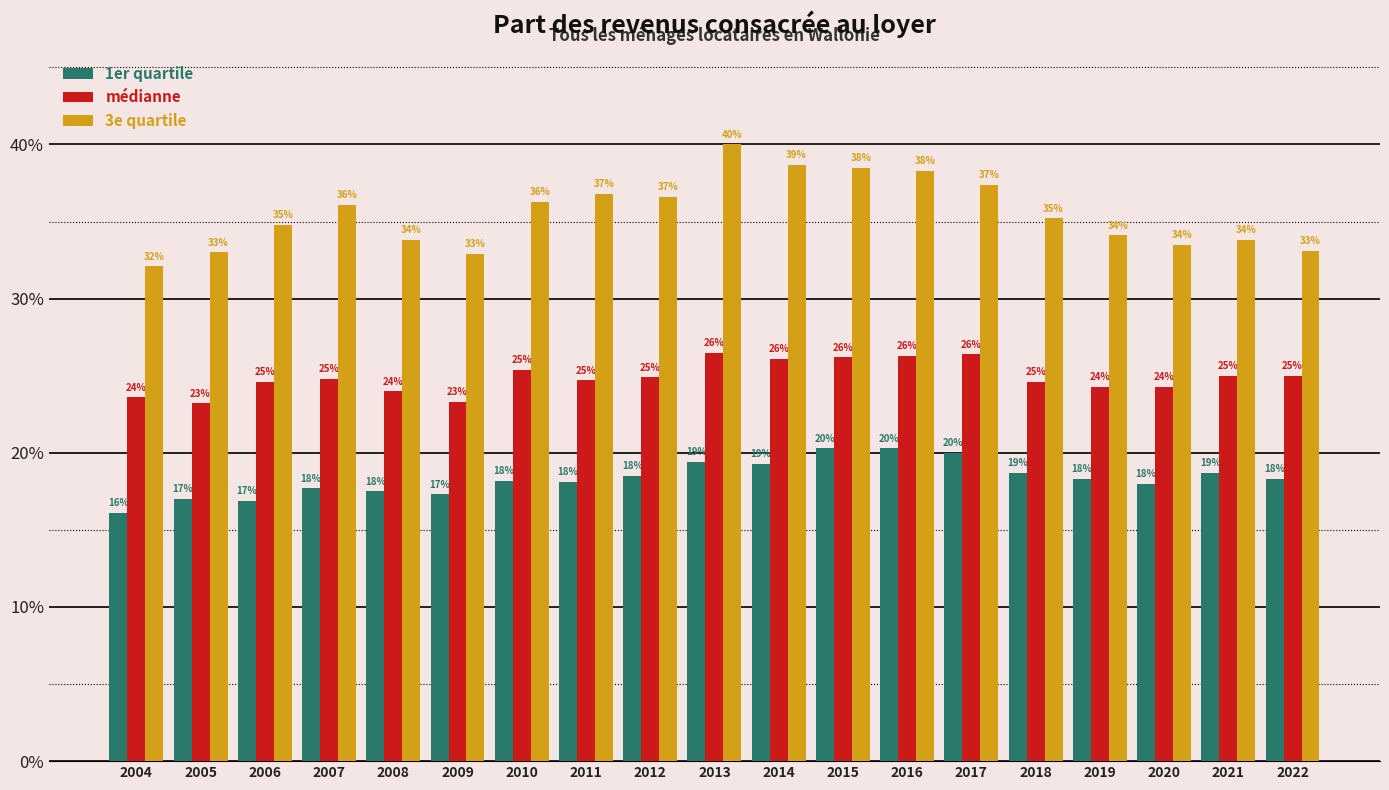

Are the bars grouped side by side (vs. stacked)?

Yes